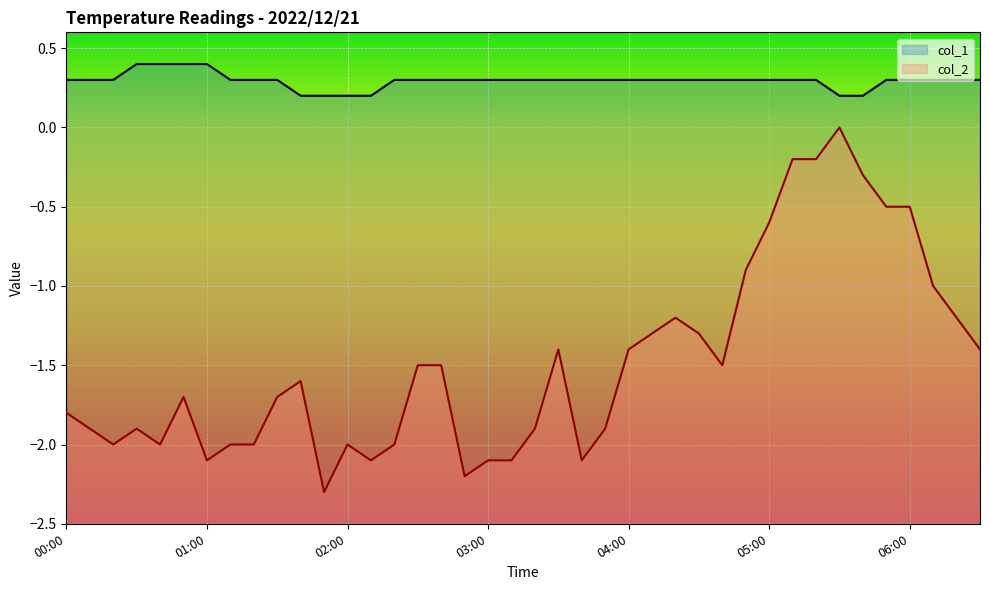

What is the average value of the col_1 series?

0.3